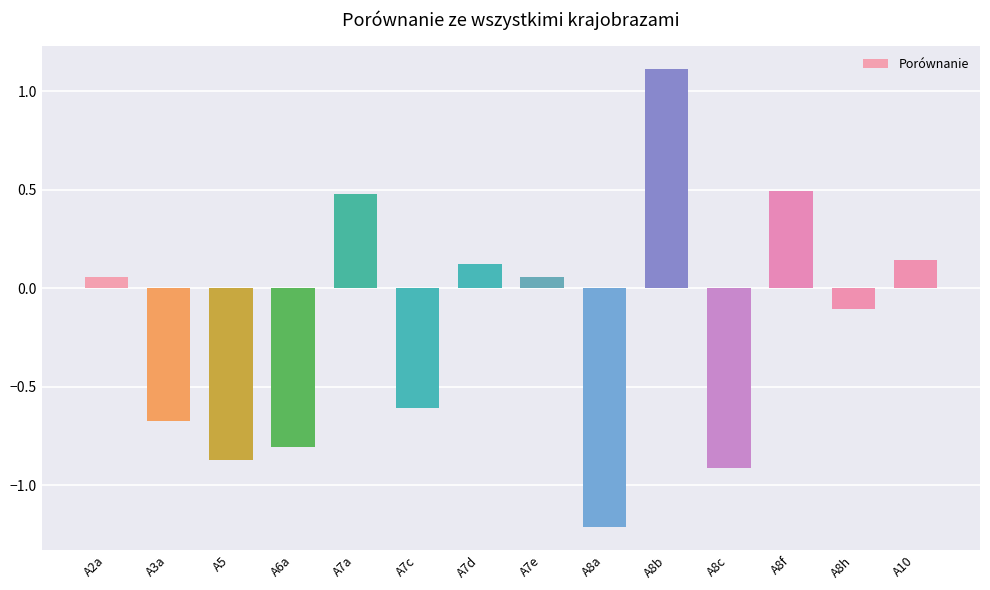

True or false: the data shows 0.8 at A8f.

False